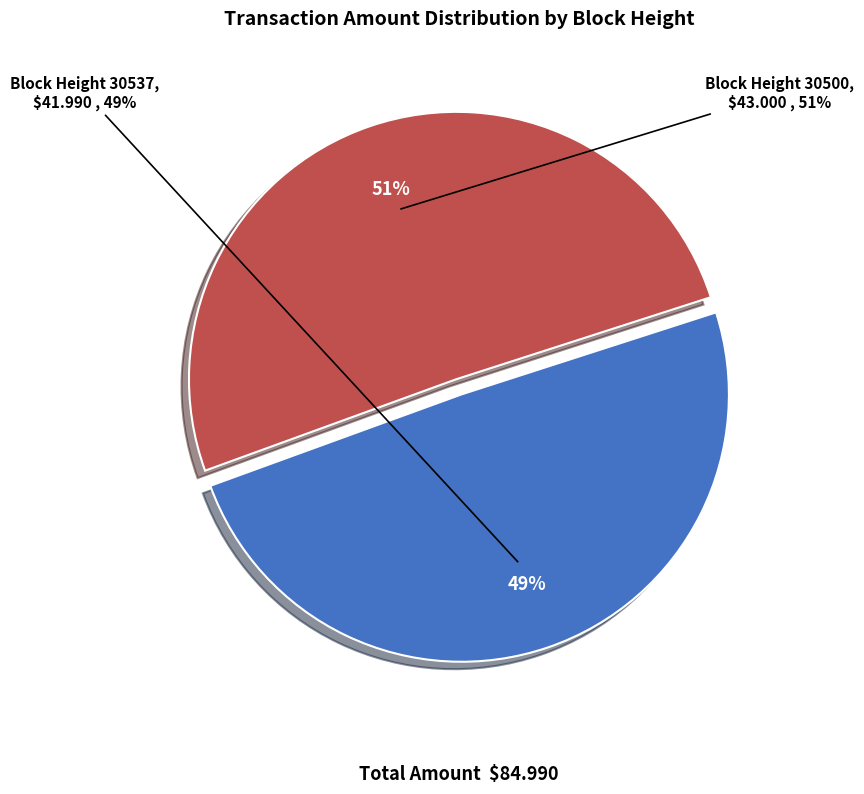

Is there any slice that represents more than half of the pie?

Yes